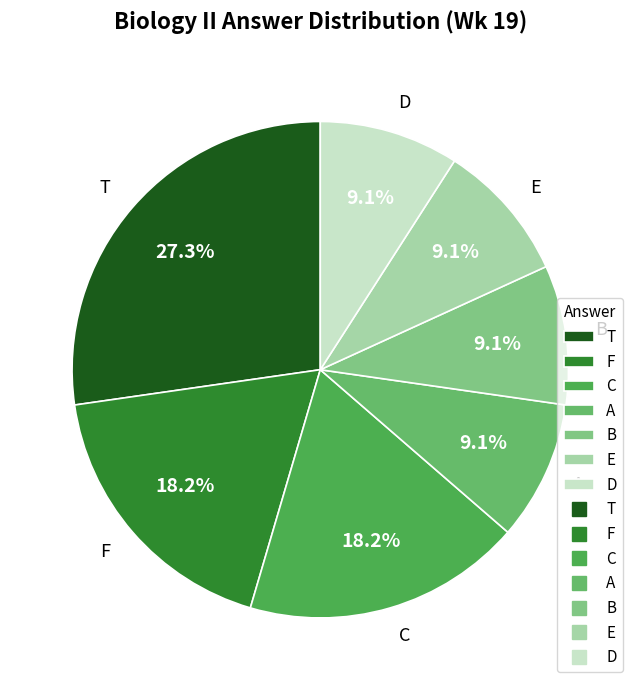

True or false: F accounts for 5% of the total.

False